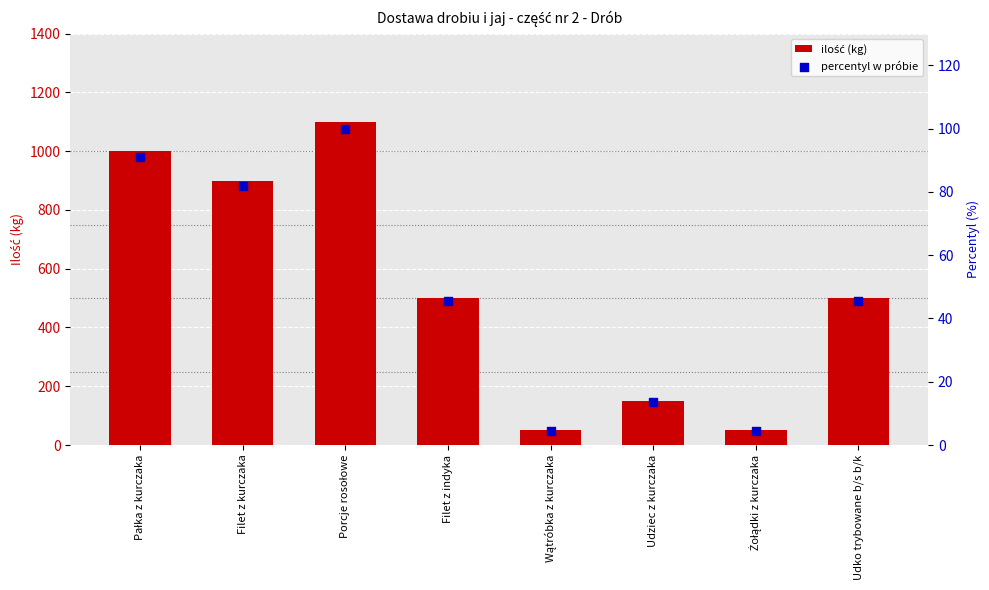

Which series reaches the maximum Y coordinate?

ilość (kg)